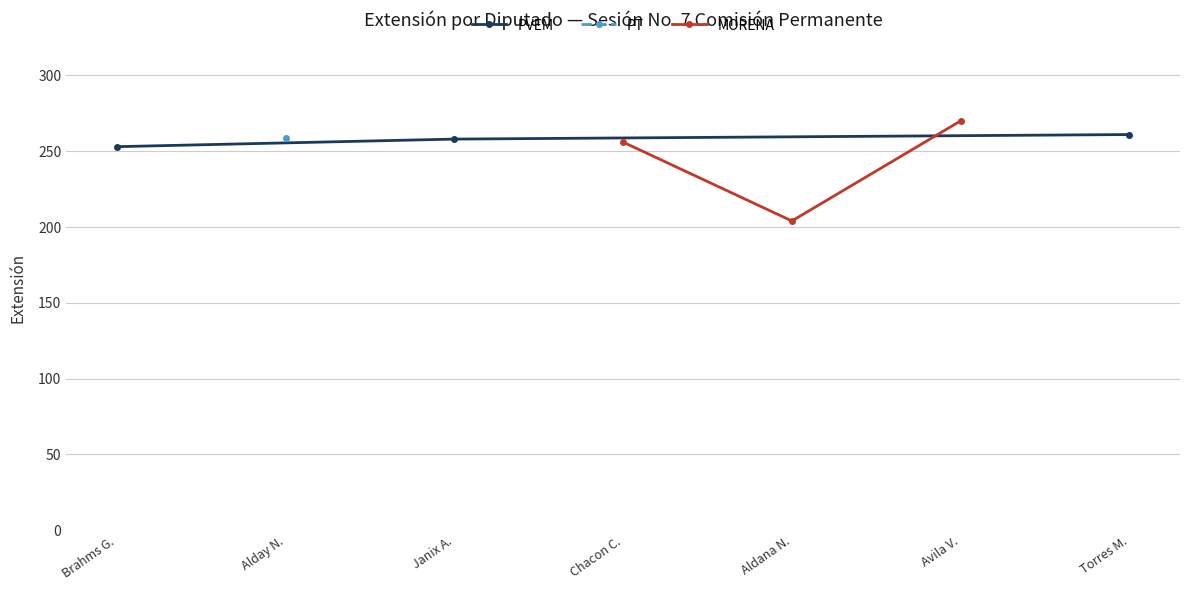

What is the value of the PVEM point at the 1st from the left?

253